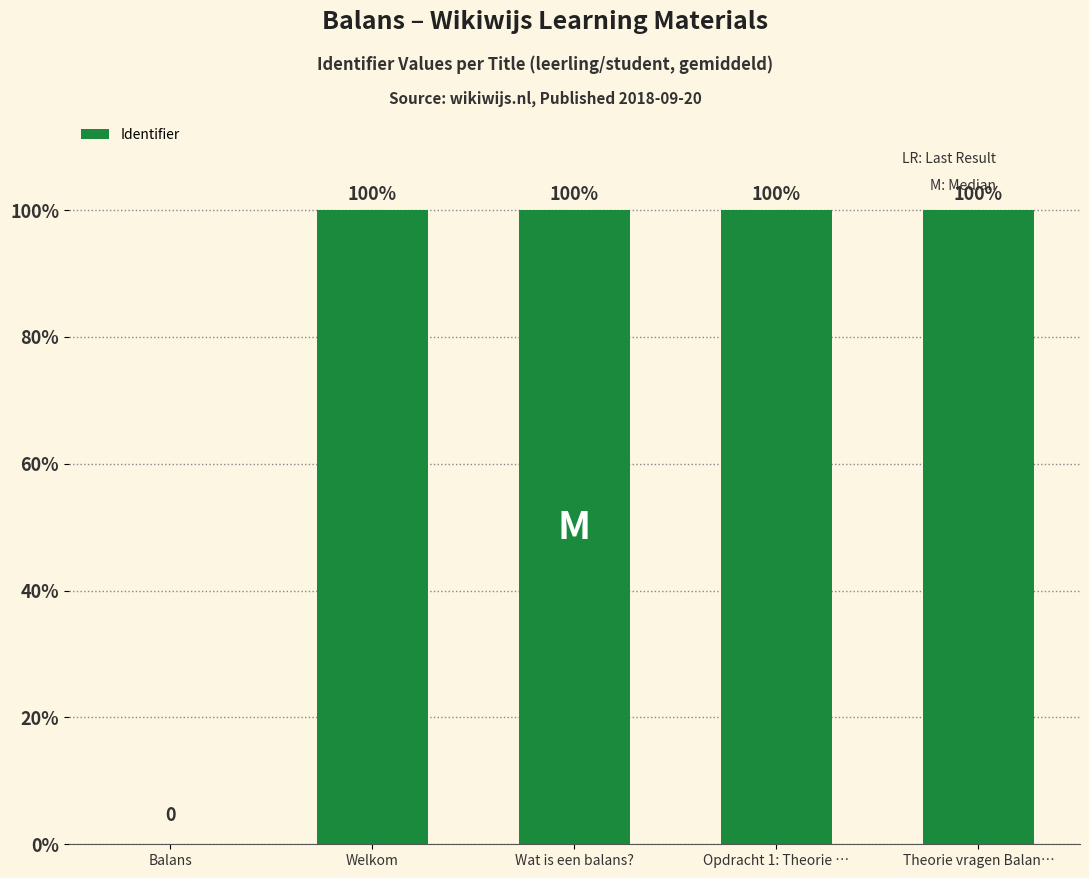

Approximately how many times larger is the value at Welkom compared to Wat is een balans??

1.0